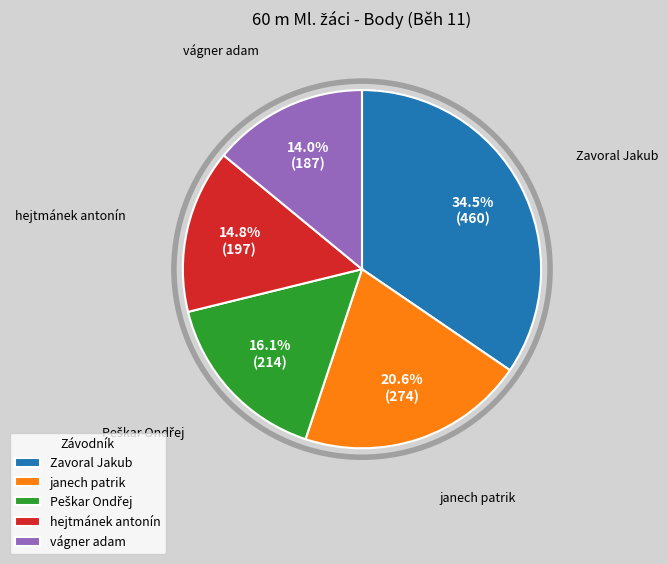

Which category has the biggest portion of the pie?

Zavoral Jakub